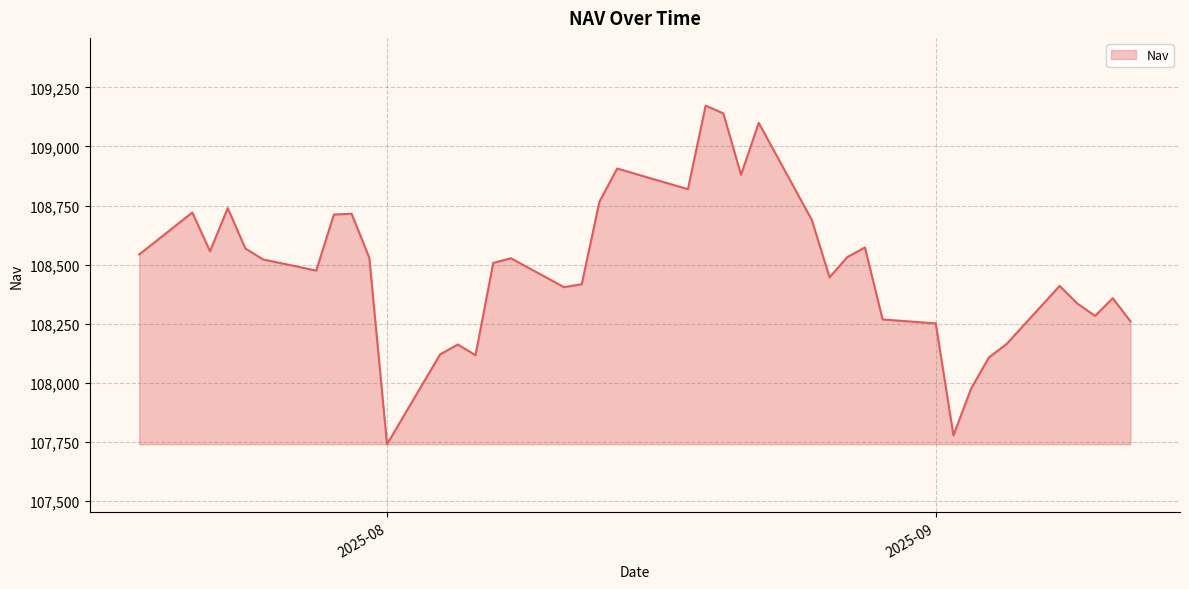

What is the difference between the maximum and minimum values?

1432.6